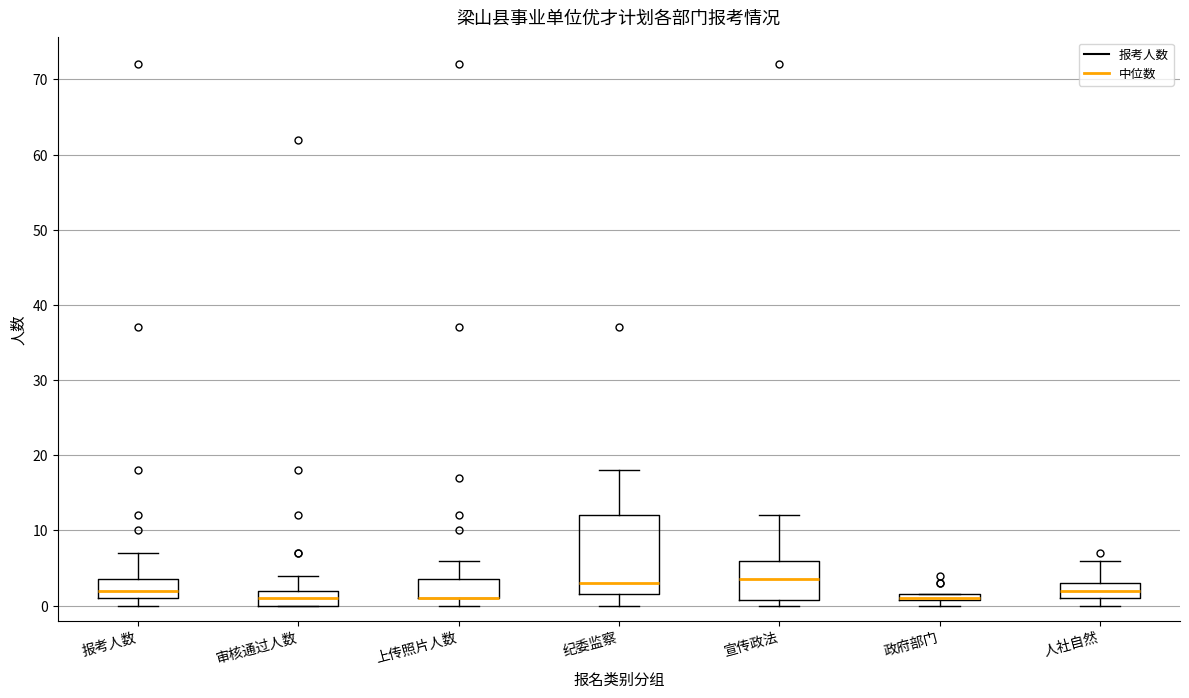

Comparing the boxes themselves (not the whiskers), which one is the tallest?

纪委监察